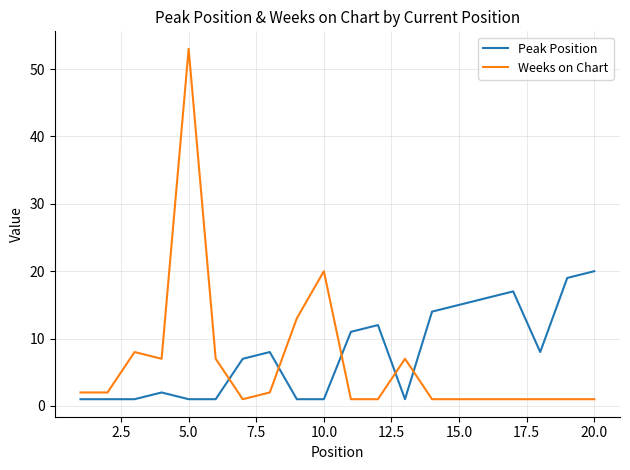

List the series in order of their overall mean, highest first.

Peak Position, Weeks on Chart